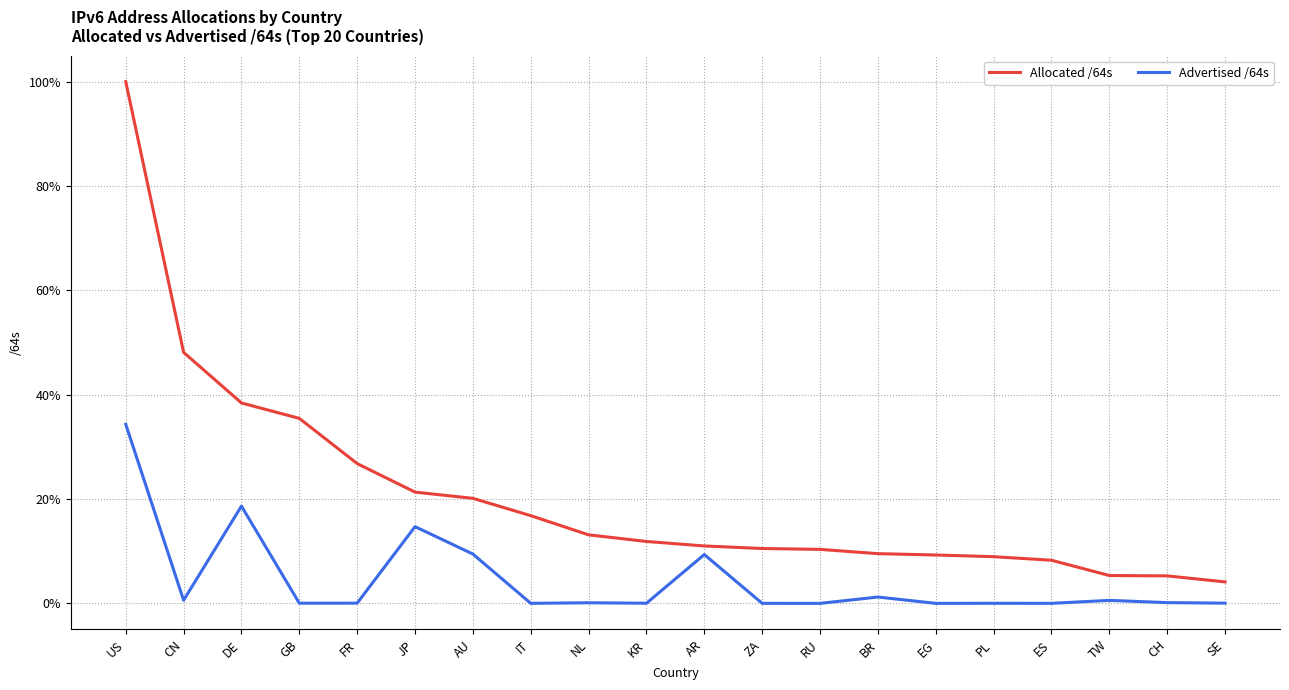

The value of Advertised /64s at CN is 0.6. True or false?

True